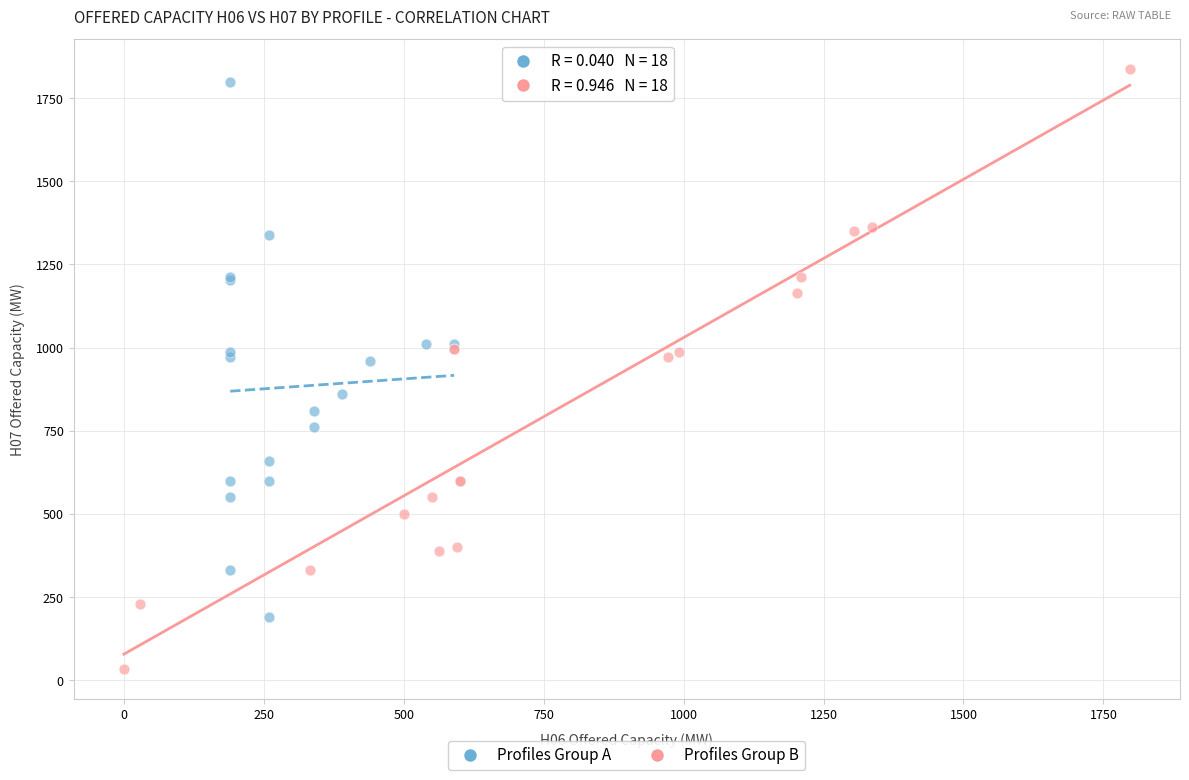

Which series contains the lowest Y value?

Profiles Group B